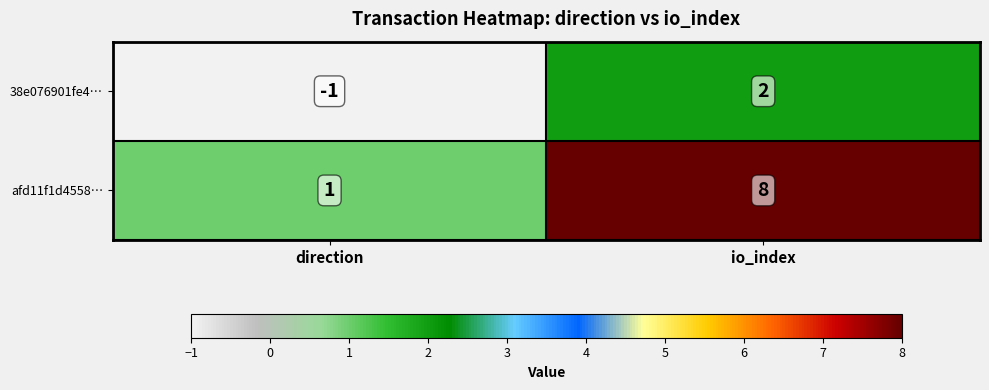

Reading right to left, list all the values displayed in this chart.

38e076901fe4…: 2	-1
afd11f1d4558…: 8	1